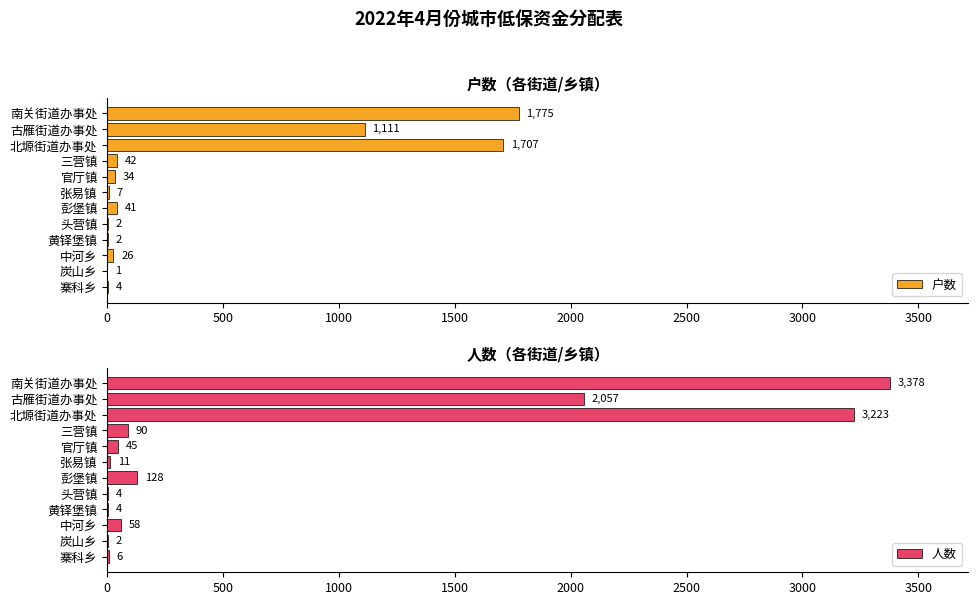

What is the maximum value shown in the chart?

3378